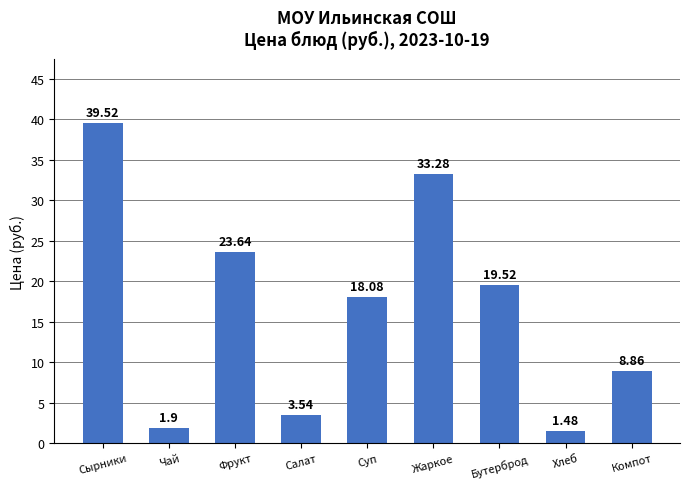

At which label does the data first exceed 18?

Сырники